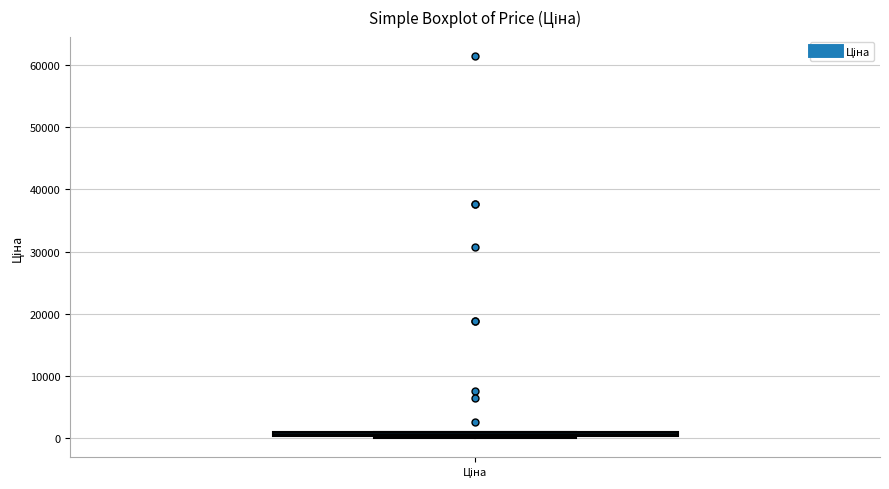

Where is the lower edge of the box for Ціна on the y-axis? The values are not printed on the chart, so give them approximately, as read against the axis.

0